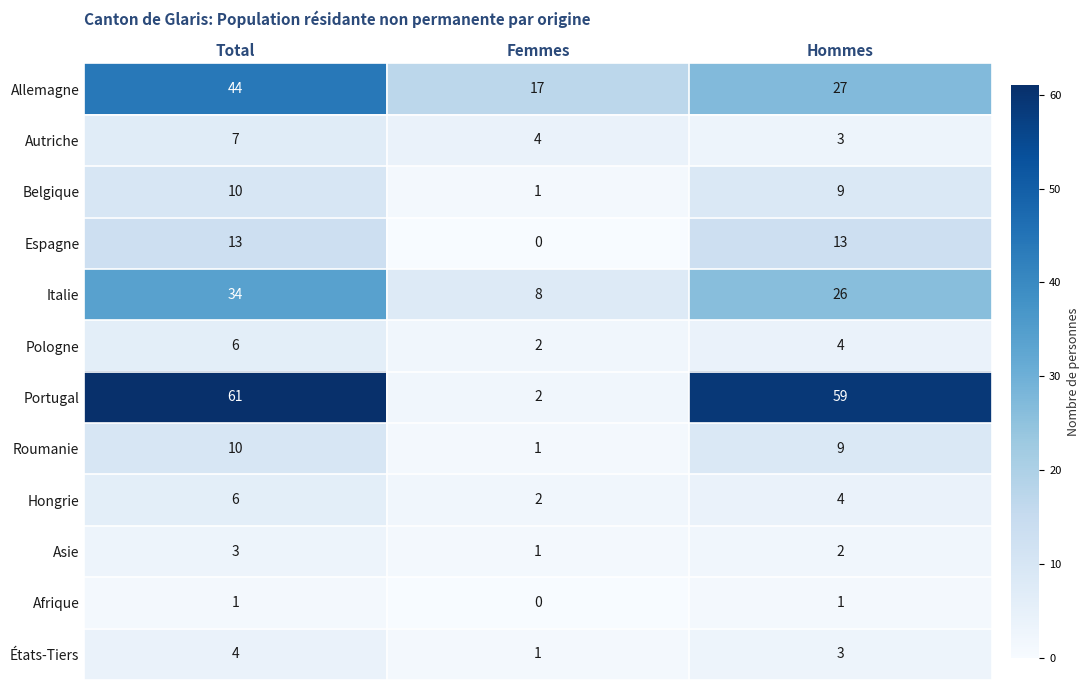

How many distinct data groups are displayed?

12